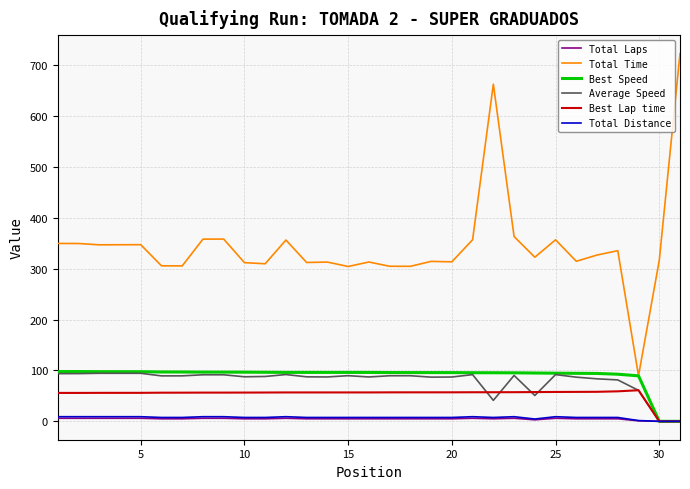

Which series has the largest total across all categories?

Total Time